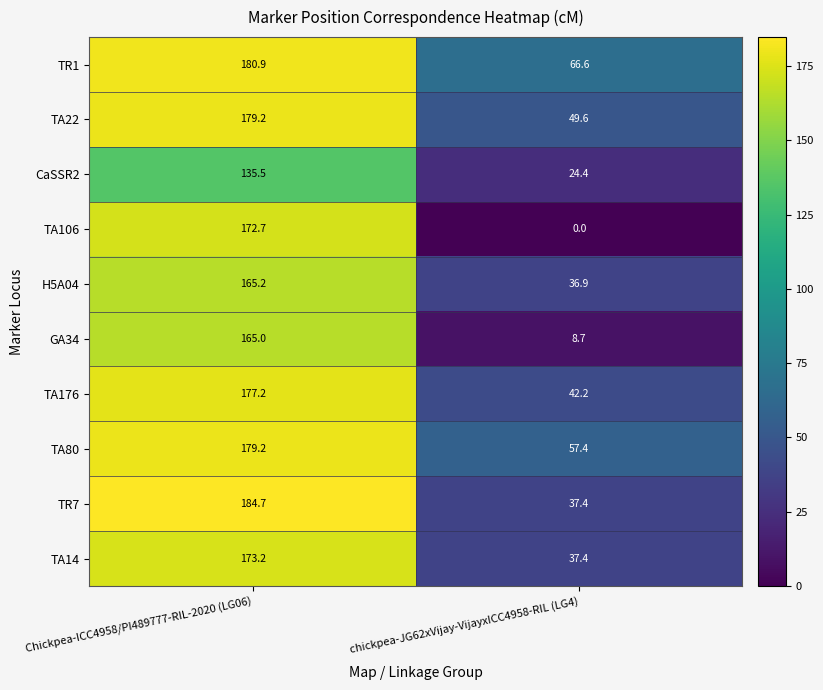

What is the difference between the CaSSR2 values at chickpea-JG62xVijay-VijayxICC4958-RIL (LG4) and Chickpea-ICC4958/PI489777-RIL-2020 (LG06)?

111.1